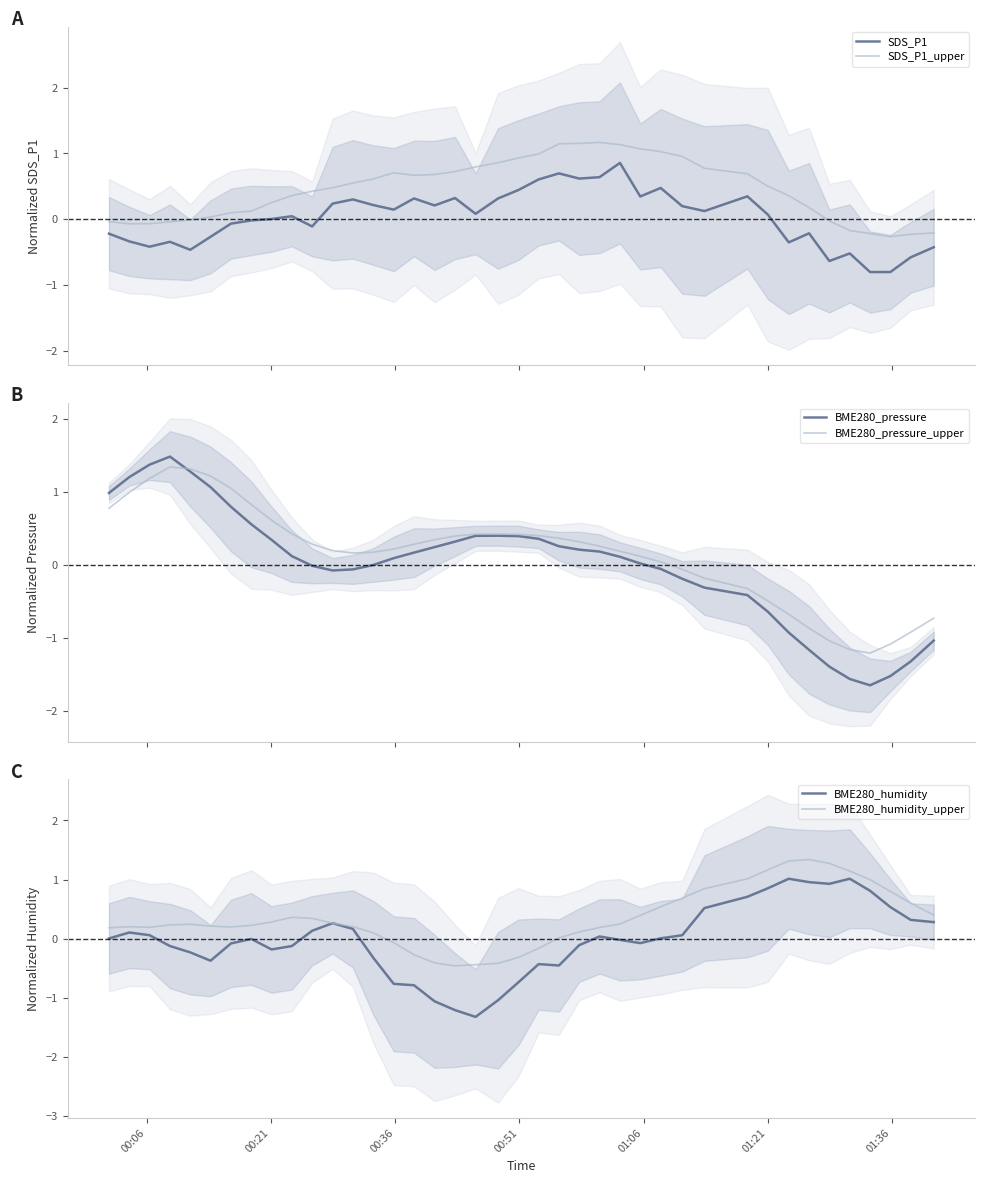

True or false: SDS_P1_upper and SDS_P1 cross at least once.

False